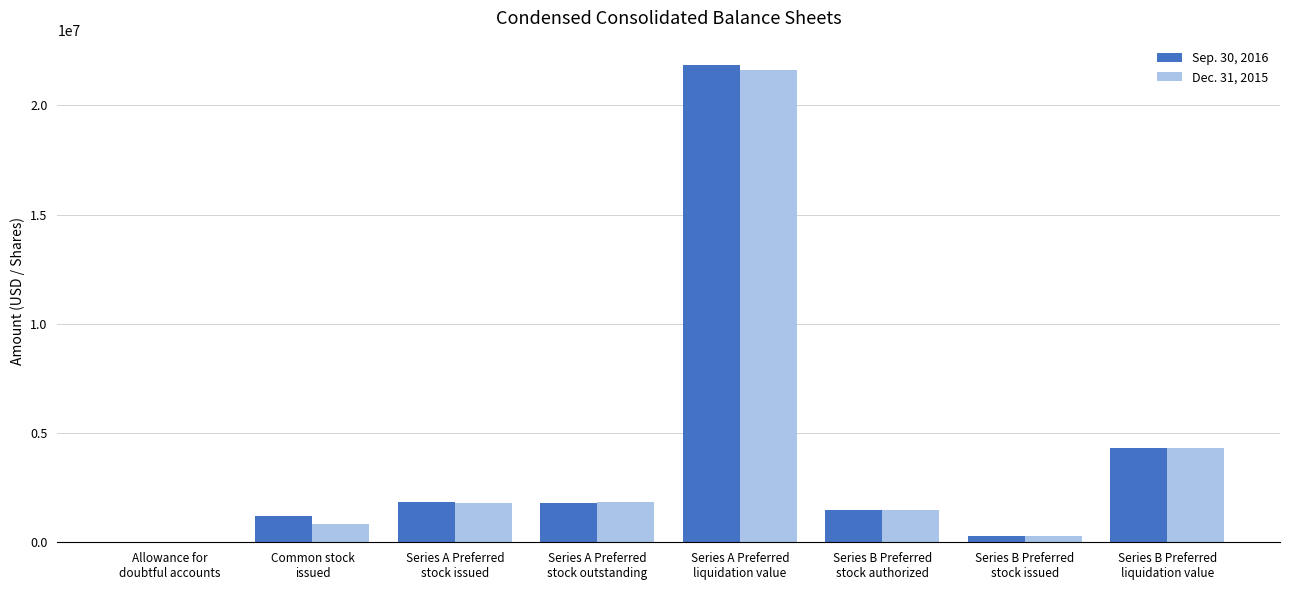

Are the bars horizontal?

No